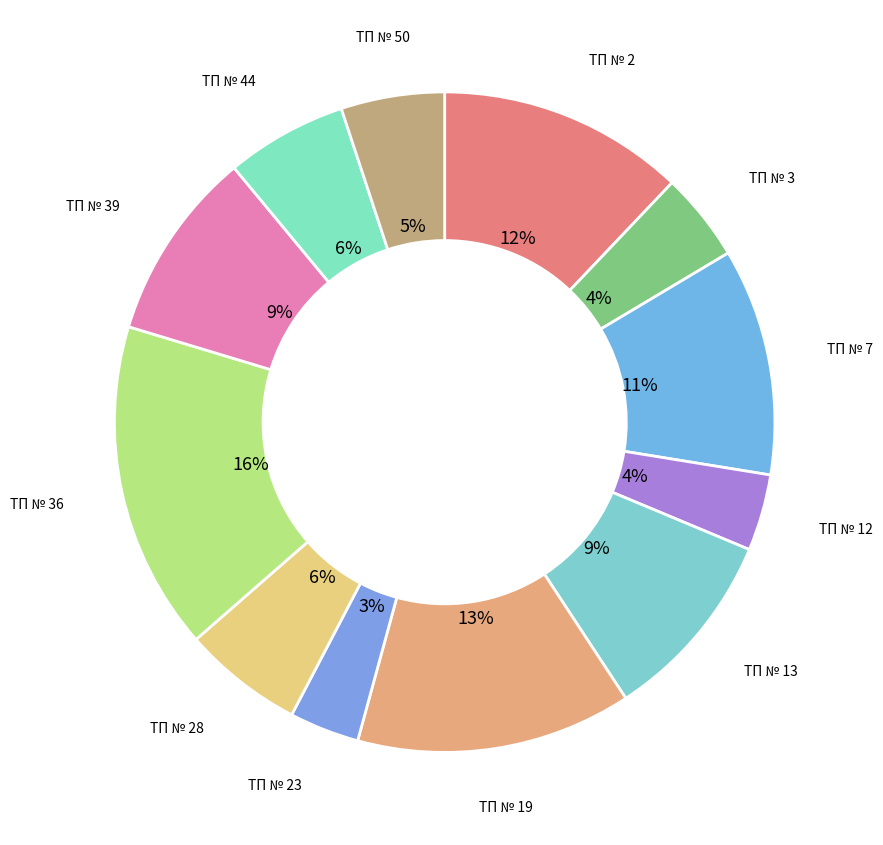

How many slices are in this pie chart?

12